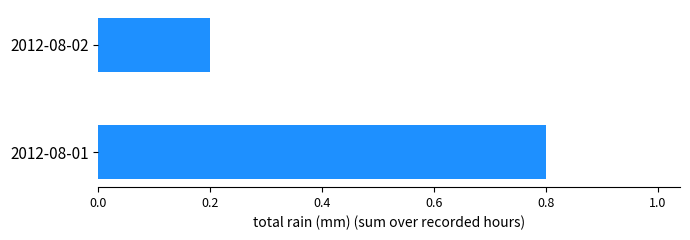

What is the smallest value displayed?

0.2